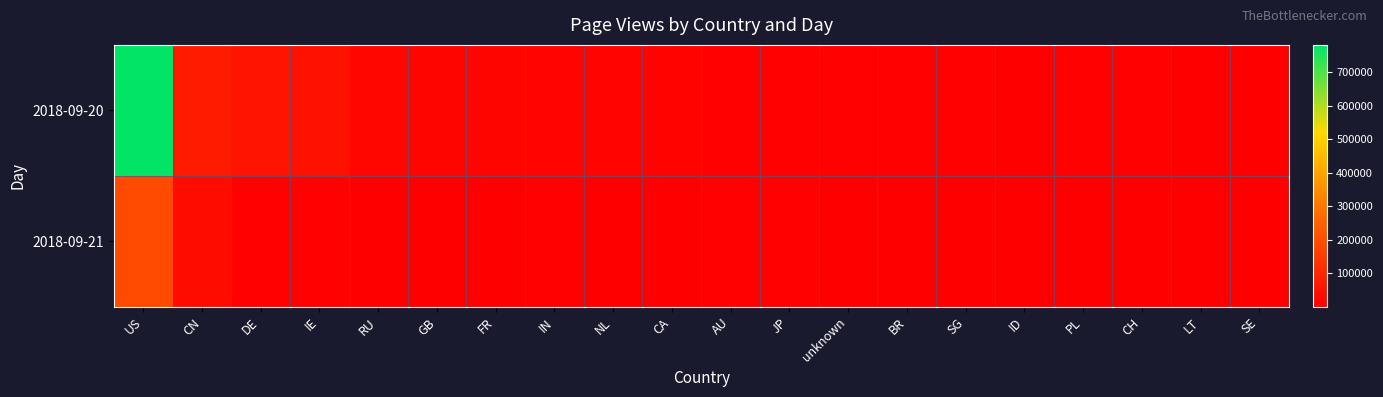

Between CN and IE, which is larger?

CN